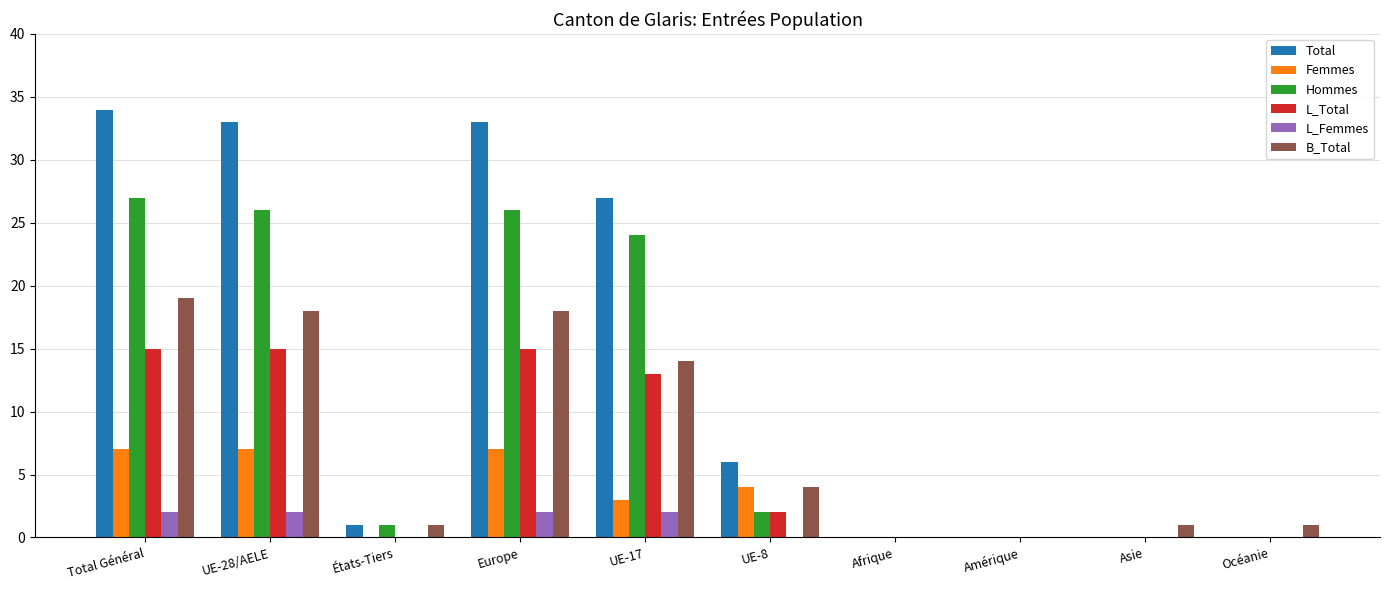

Which series has the largest range (max minus min)?

Total